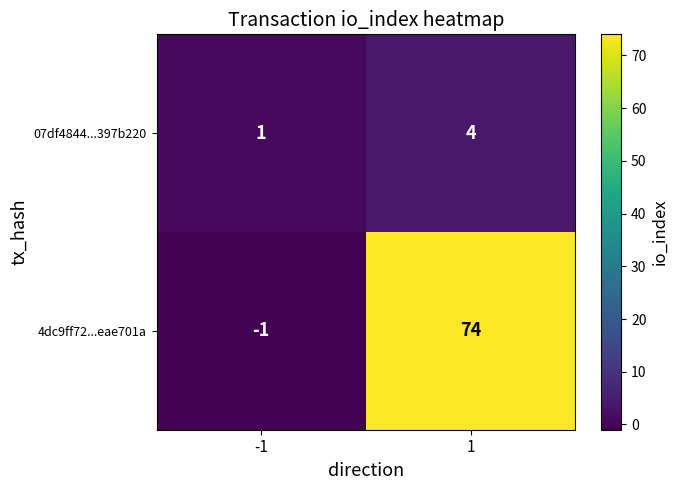

Reading left to right, list all the values displayed in this chart.

07df4844...397b220: 1	4
4dc9ff72...eae701a: -1	74